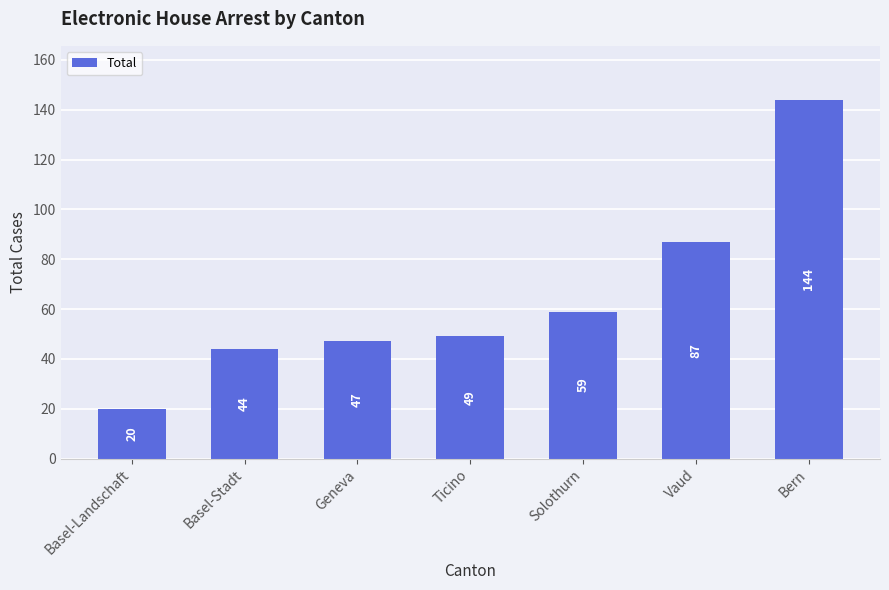

Reading right to left, extract all data points from this chart.

144	87	59	49	47	44	20